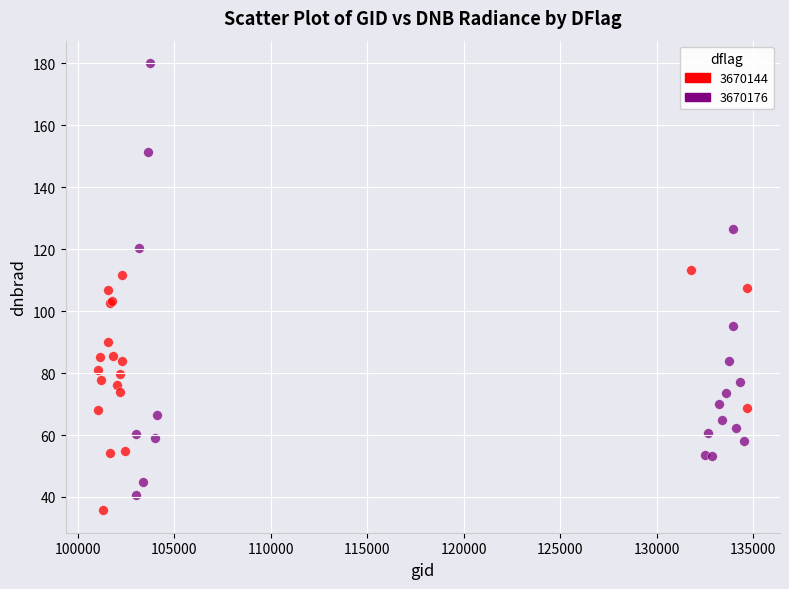

What are all the series names shown in the legend?

3670144, 3670176